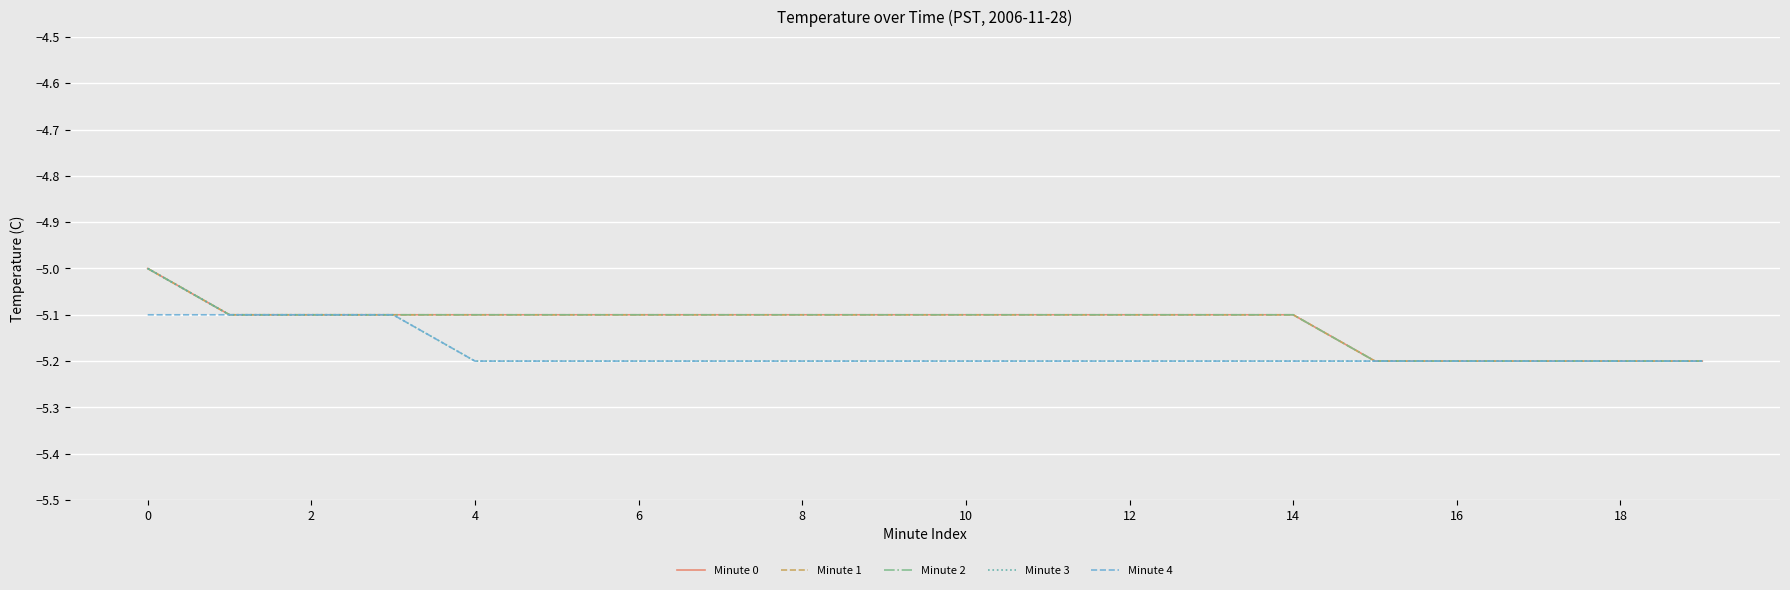

Does the chart display data point markers on the line(s)?

No